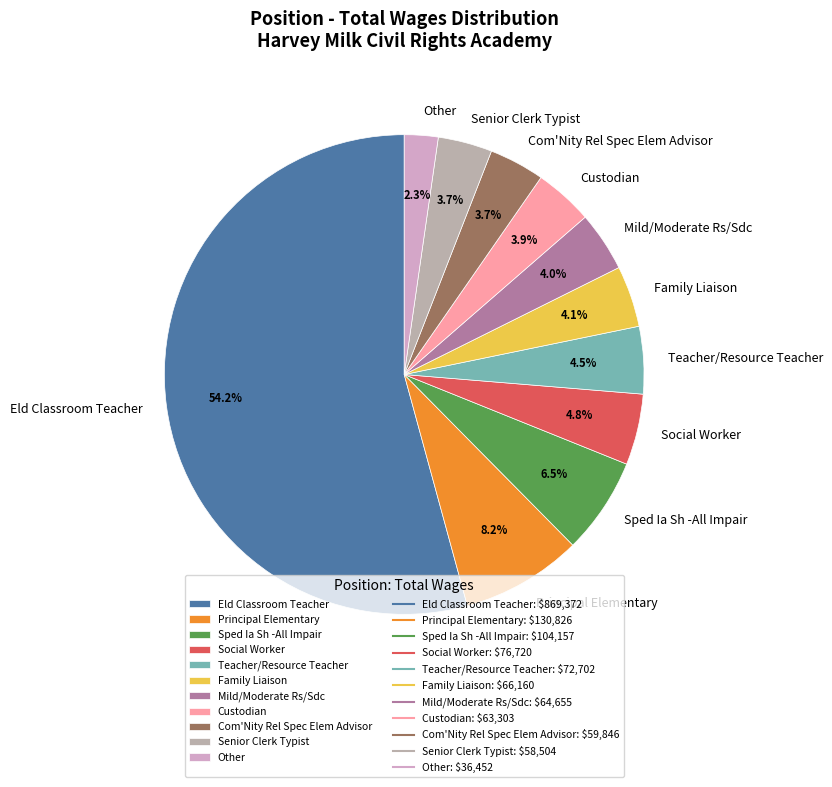

Which slice is the smallest?

Other